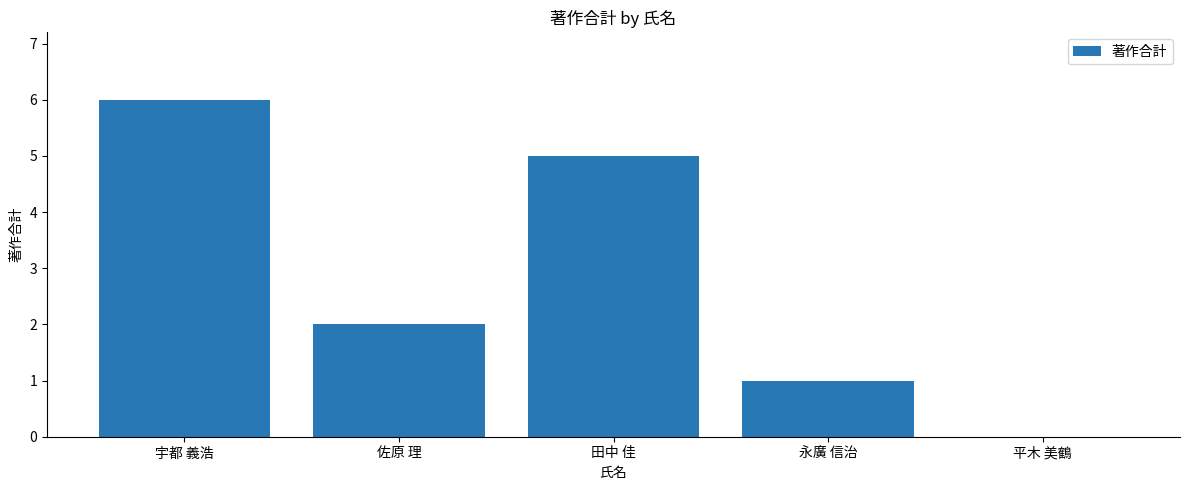

At which label is the value closest to 3?

佐原 理